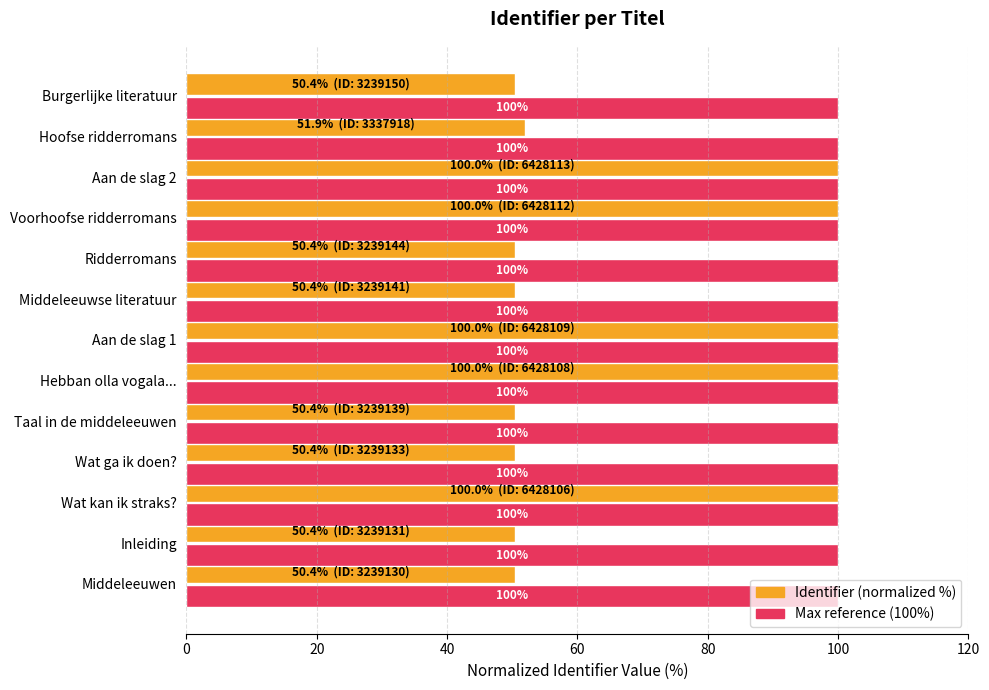

What is the smallest value displayed?

50.4